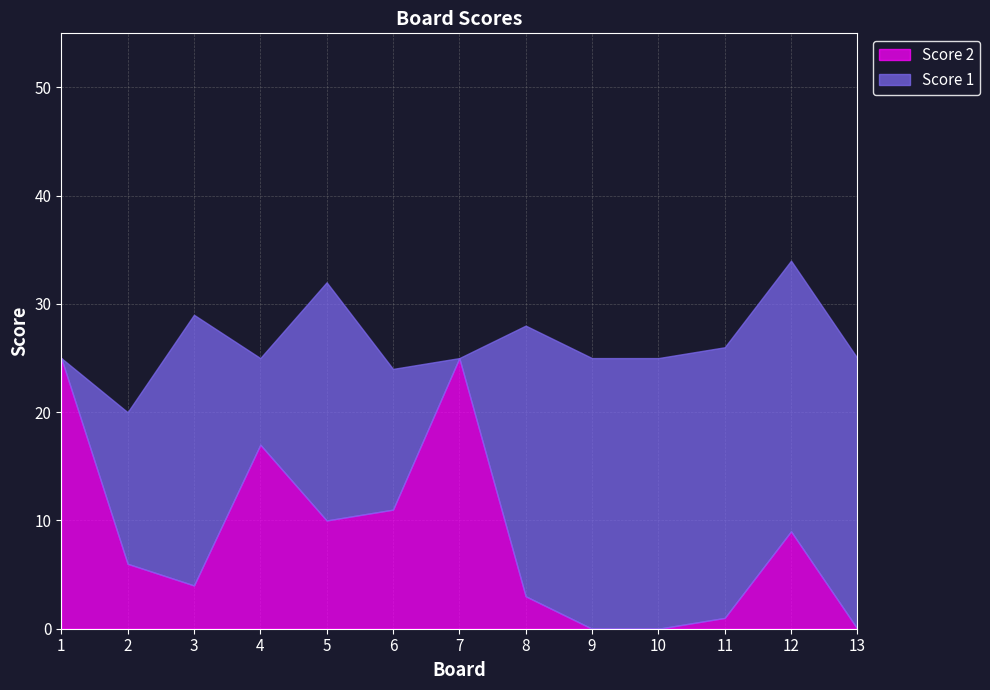

Does the chart display data point markers on the line(s)?

No